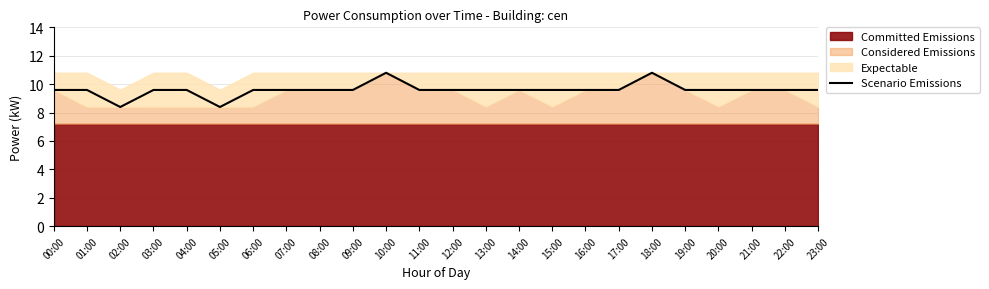

At which label does the data first exceed 9?

00:00